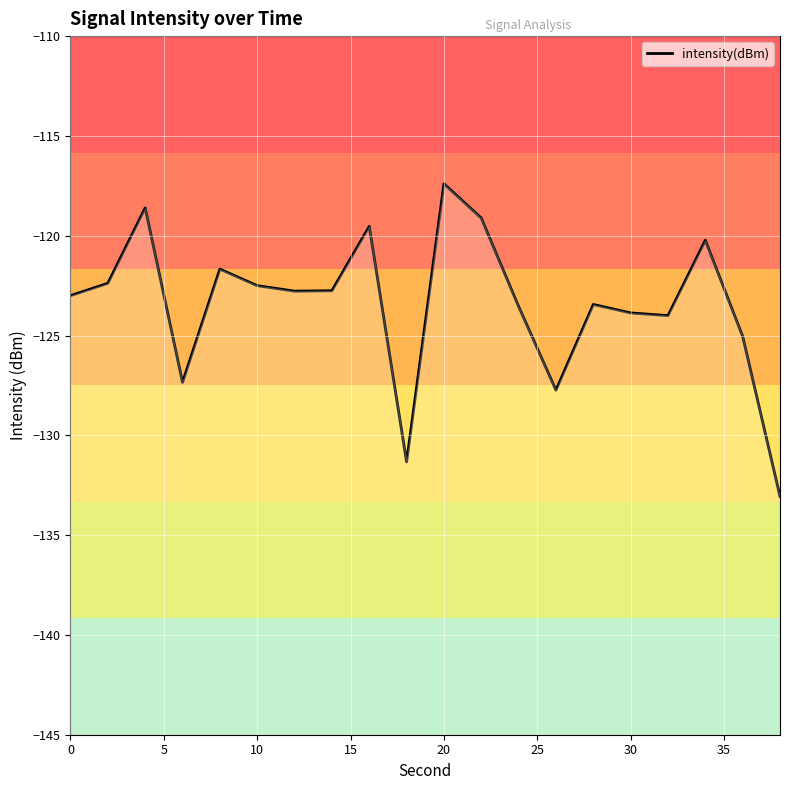

What is the difference between the values at 15 and 30?

1.1